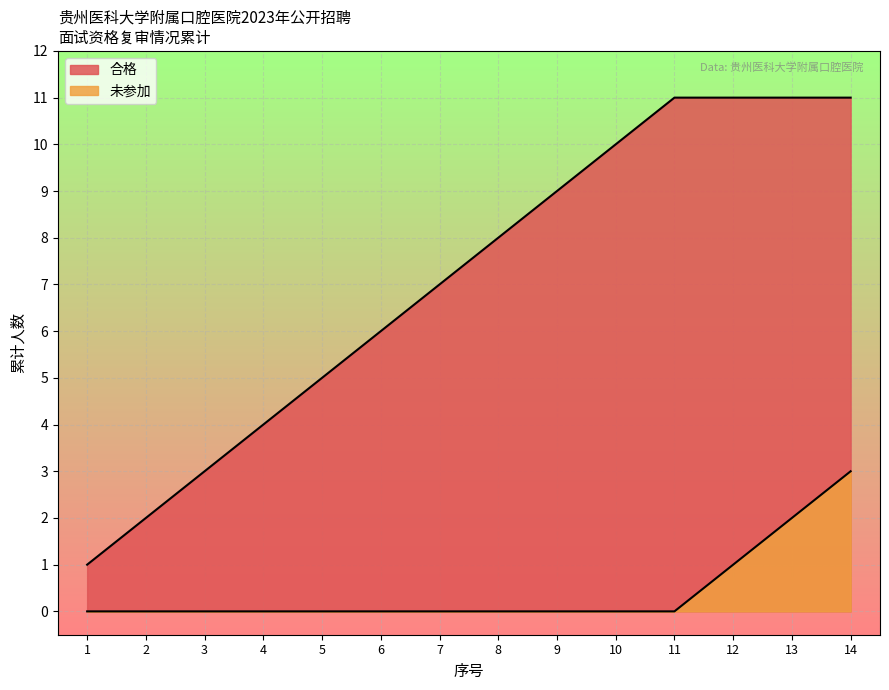

How many lines are shown in the chart?

2